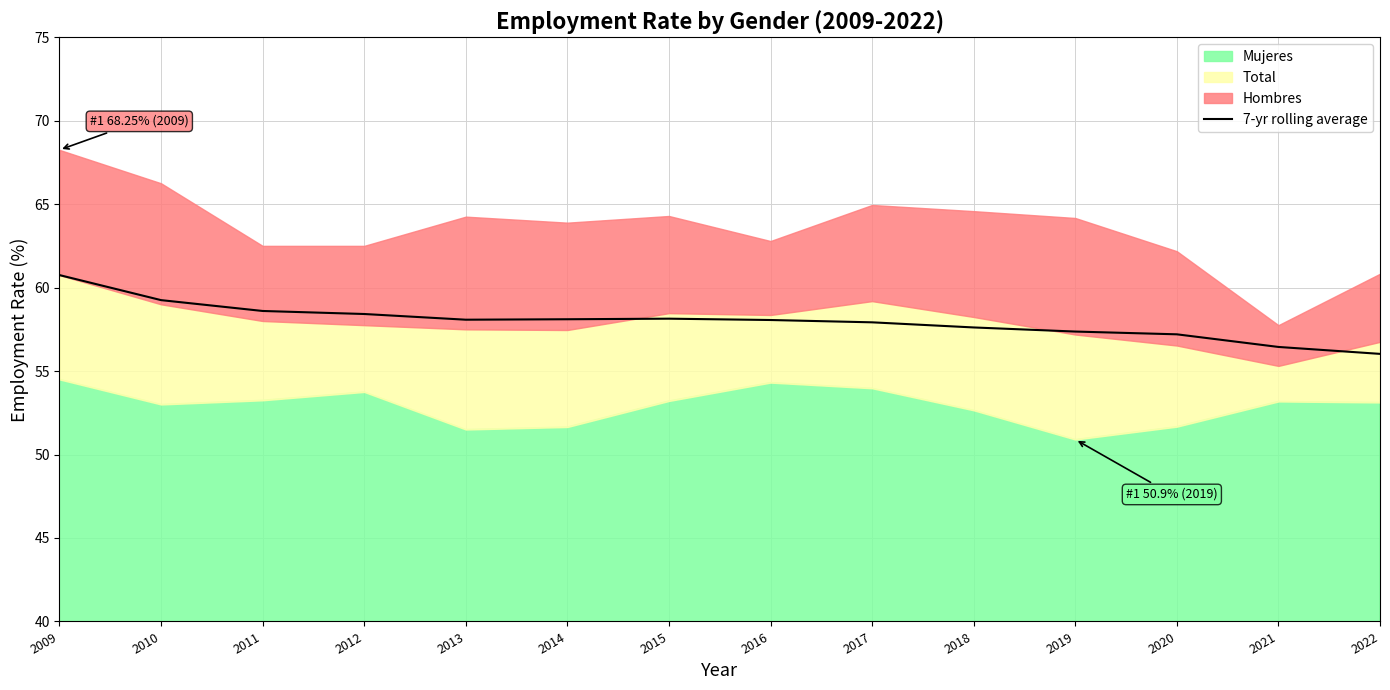

What is the difference between the values at 2010 and 2019?

1.9